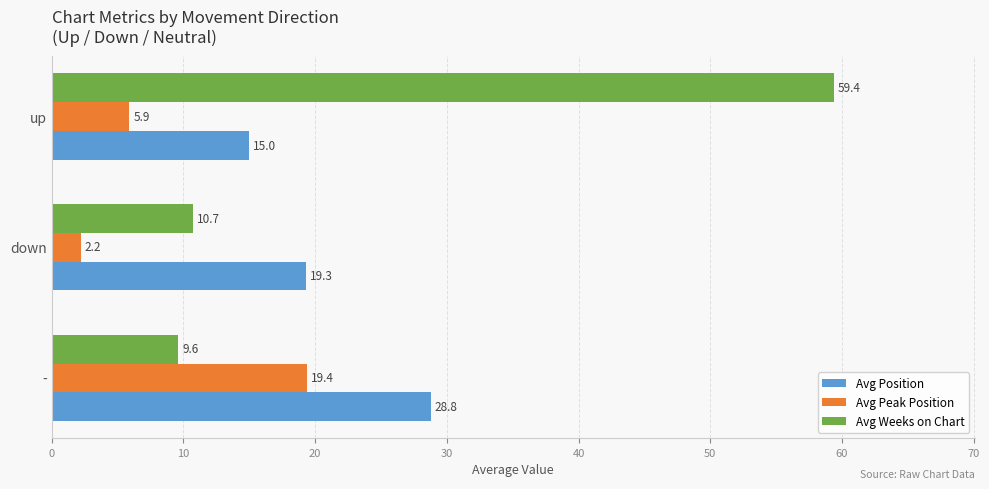

What is the sum of the Avg Weeks on Chart values at down and -?

20.3